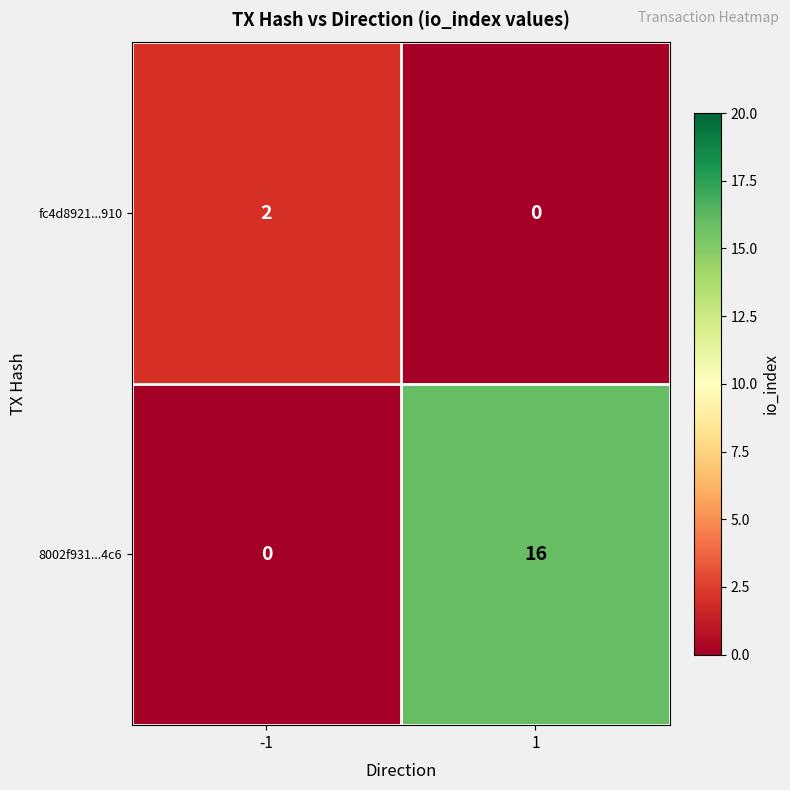

Which series has the widest spread of values?

8002f931...4c6